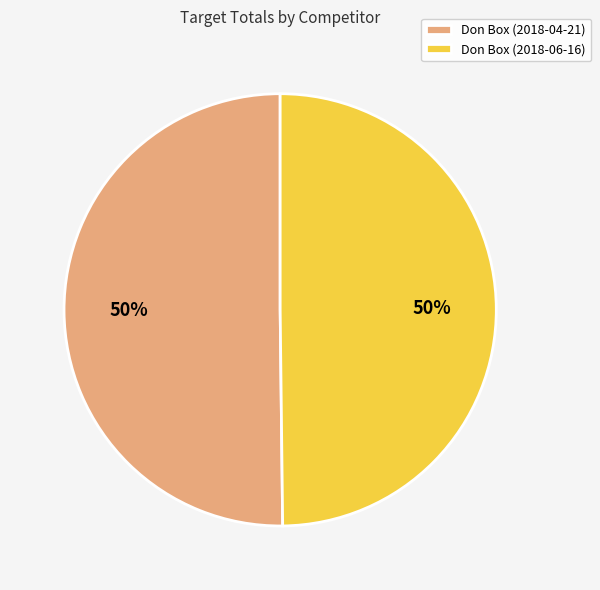

To the nearest percent, what is the average slice percentage?

50%